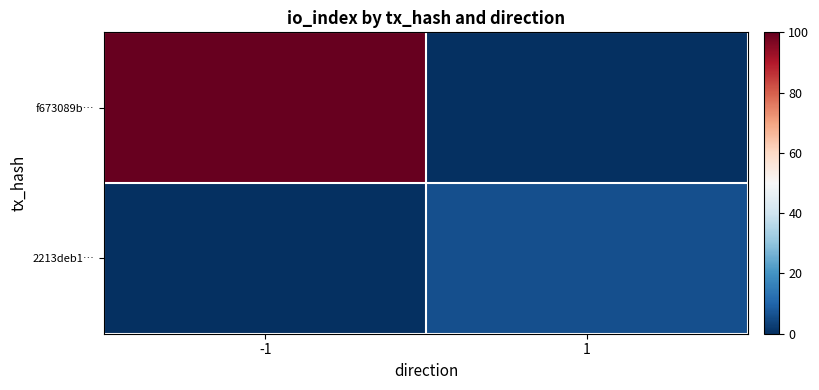

Reading right to left, transcribe all the data shown in this chart.

f673089b…: 1=0	-1=100
2213deb1…: 1=6	-1=0